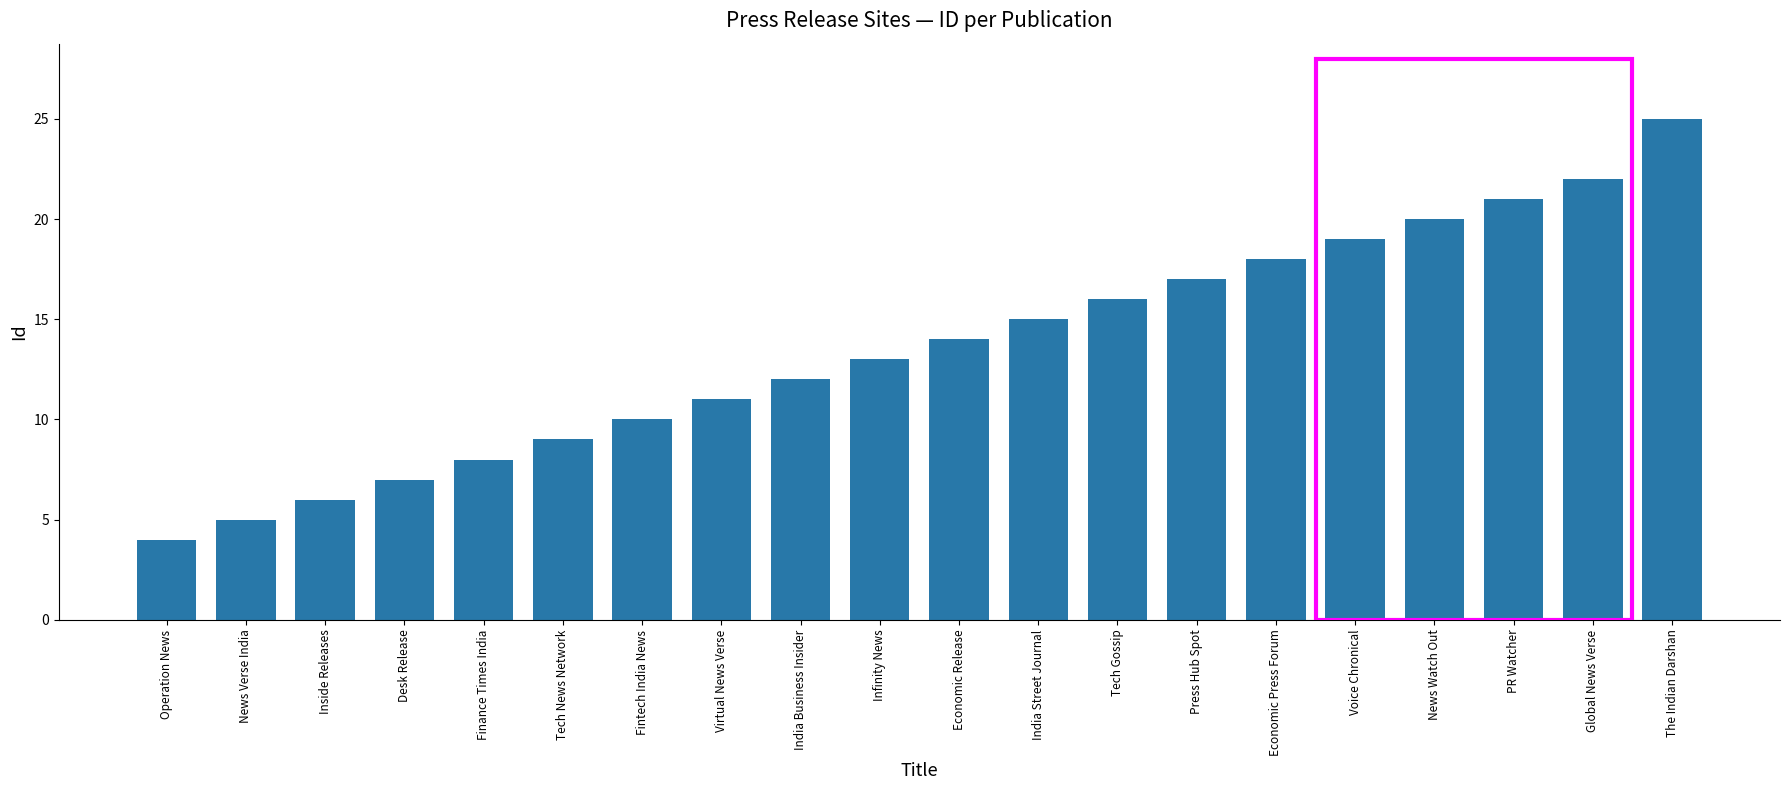

What is the sum of the values at Desk Release and Economic Release?

21